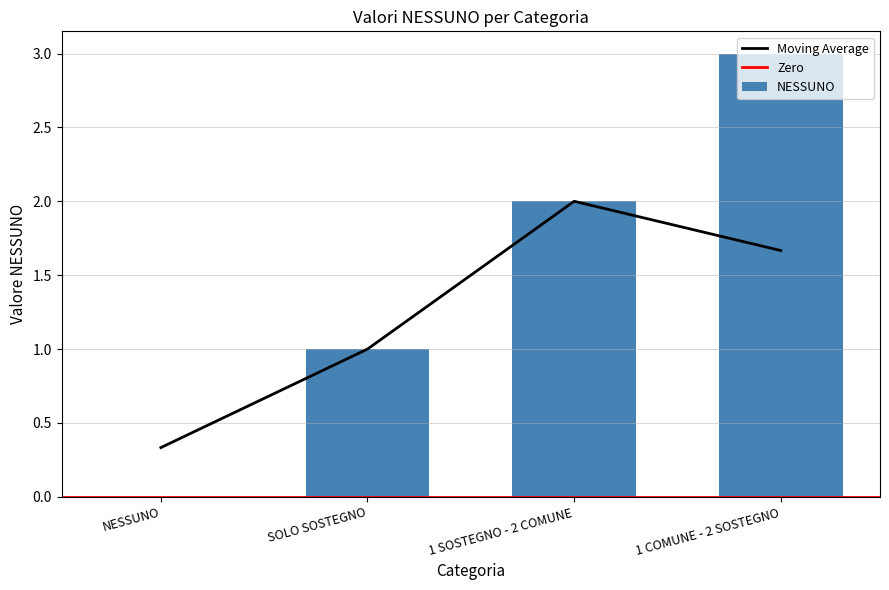

Reading right to left, extract all data points from this chart.

3	2	1	0